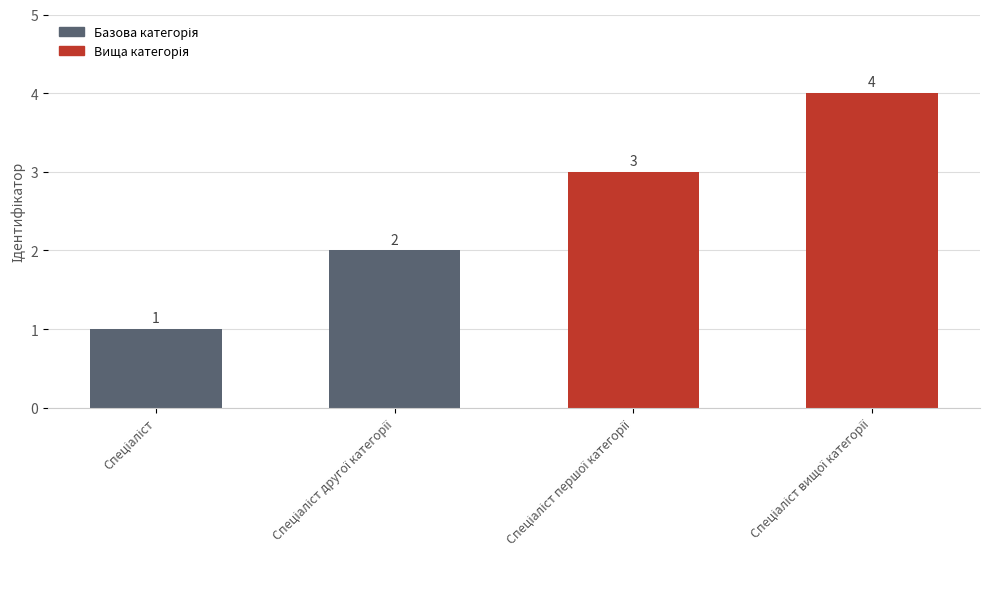

What is the maximum value shown in the chart?

4